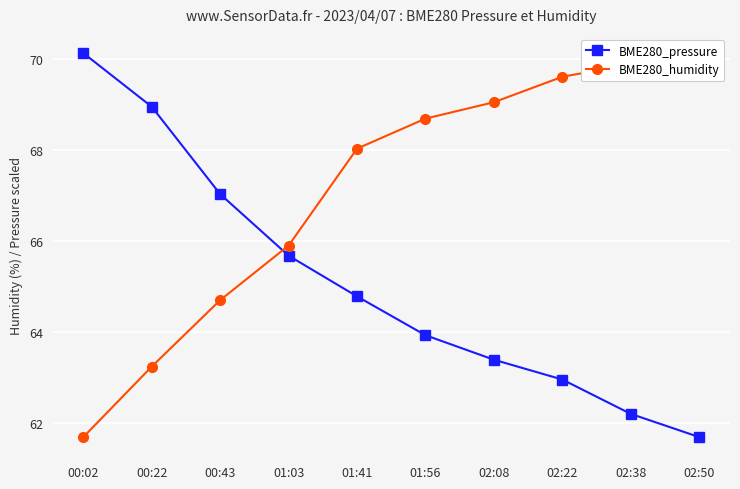

Rank the categories by BME280_pressure value from lowest to highest.

02:50, 02:38, 02:22, 02:08, 01:56, 01:41, 01:03, 00:43, 00:22, 00:02